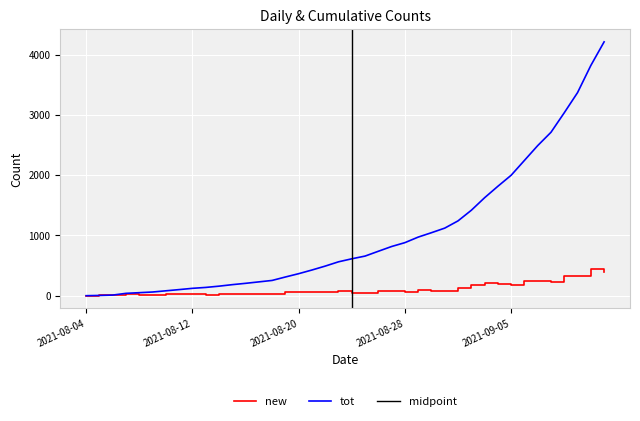

At how many categories does at least one series exceed 3445?

2